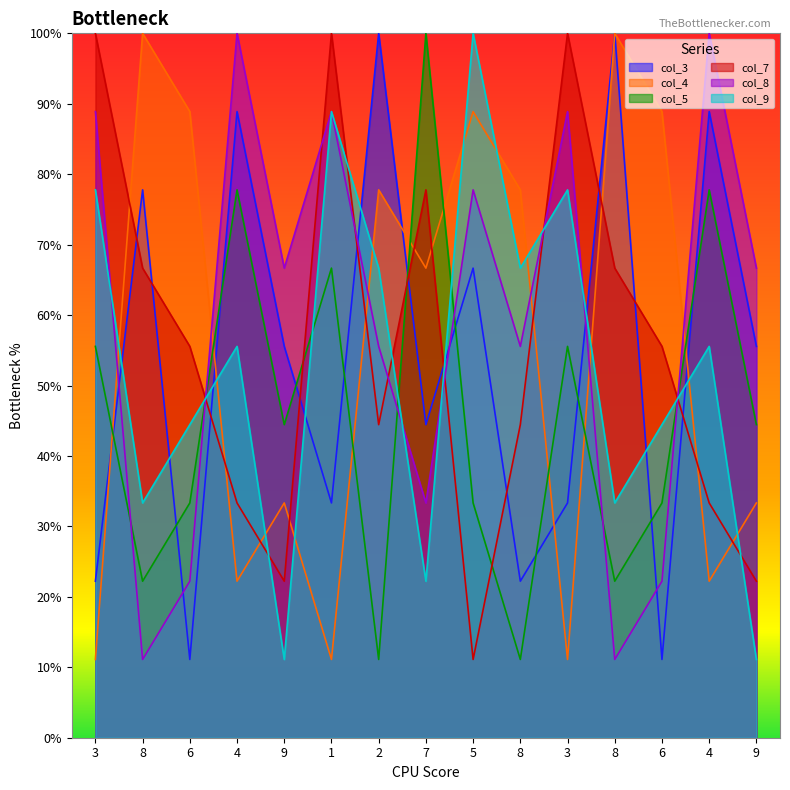

Which series ends up on top after the final intersection of col_9 and col_8?

col_8